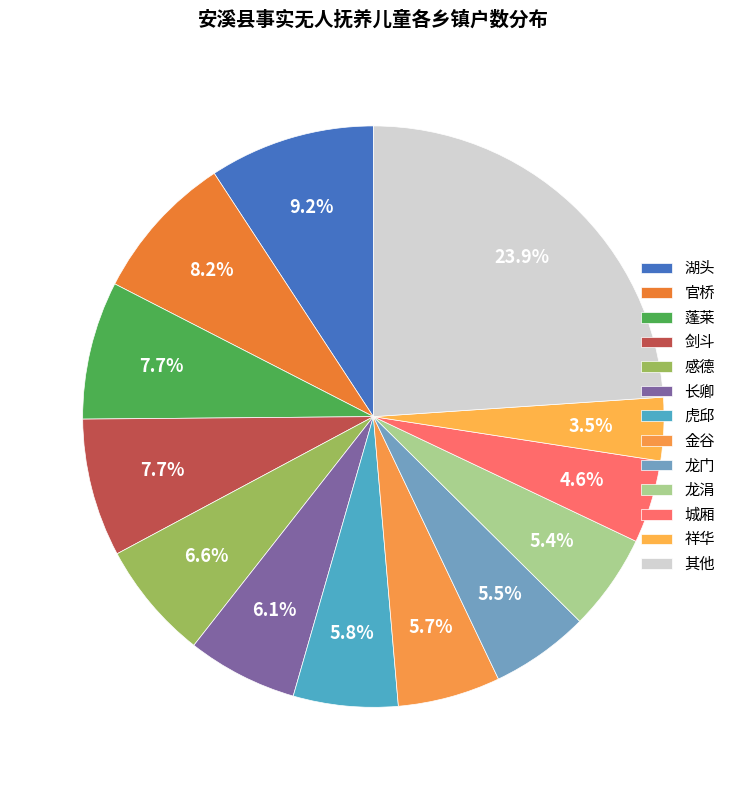

To the nearest percent, what portion does 龙涓 represent?

5%